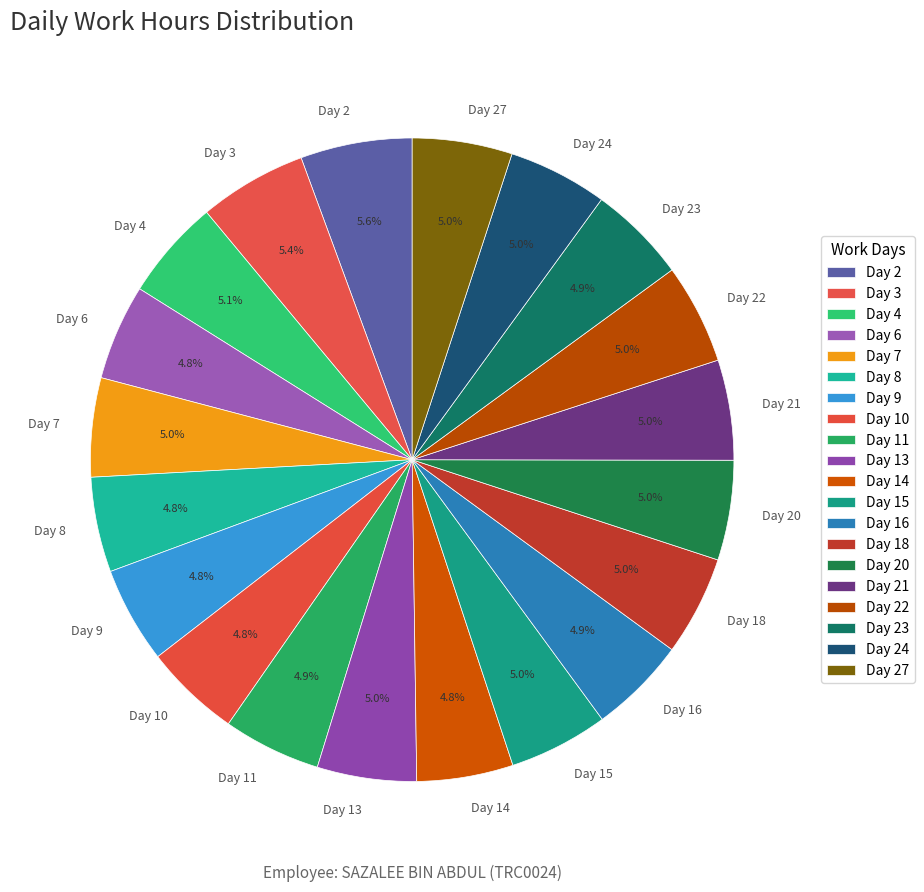

Is it true that Day 3 is 1% of the pie?

False